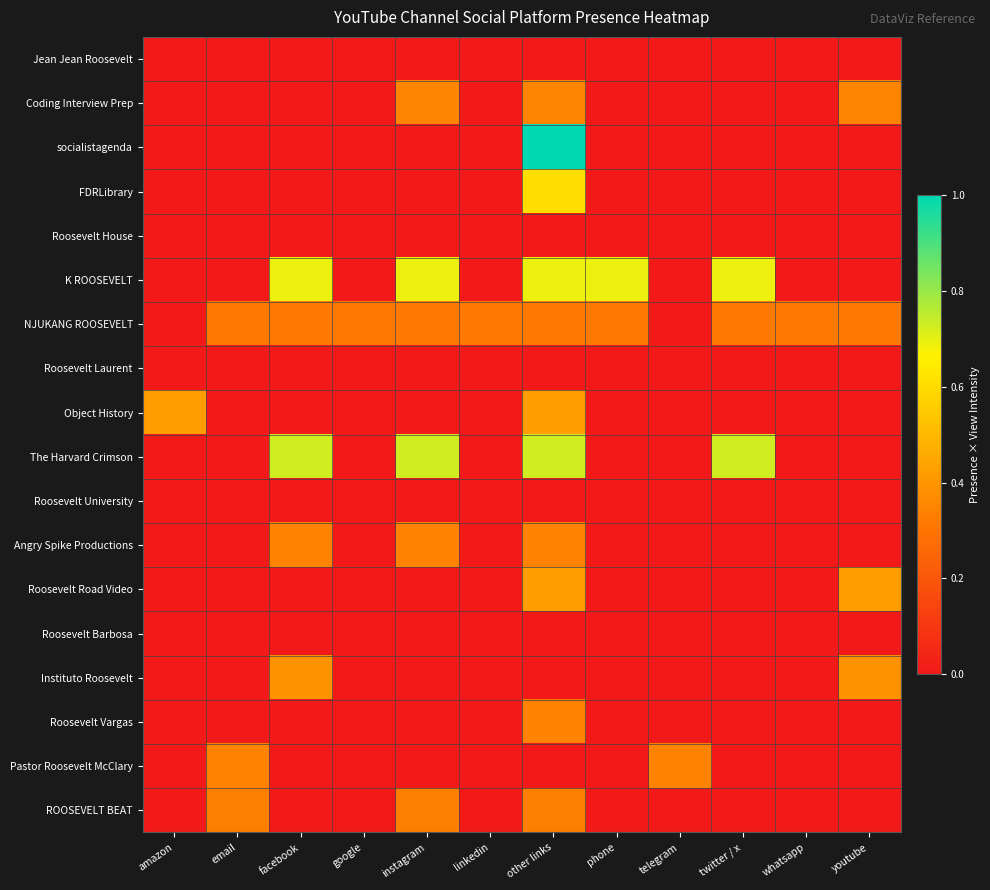

Reading left to right, extract all data points from this chart.

Jean Jean Roosevelt: amazon=0.0	email=0.0	facebook=0.0	google=0.0	instagram=0.0	linkedin=0.0	other links=0.0	phone=0.0	telegram=0.0	twitter / x=0.0	whatsapp=0.0	youtube=0.0
Coding Interview Prep: amazon=0.0	email=0.0	facebook=0.0	google=0.0	instagram=0.3	linkedin=0.0	other links=0.3	phone=0.0	telegram=0.0	twitter / x=0.0	whatsapp=0.0	youtube=0.3
socialistagenda: amazon=0.0	email=0.0	facebook=0.0	google=0.0	instagram=0.0	linkedin=0.0	other links=1.0	phone=0.0	telegram=0.0	twitter / x=0.0	whatsapp=0.0	youtube=0.0
FDRLibrary: amazon=0.0	email=0.0	facebook=0.0	google=0.0	instagram=0.0	linkedin=0.0	other links=0.6	phone=0.0	telegram=0.0	twitter / x=0.0	whatsapp=0.0	youtube=0.0
Roosevelt House: amazon=0.0	email=0.0	facebook=0.0	google=0.0	instagram=0.0	linkedin=0.0	other links=0.0	phone=0.0	telegram=0.0	twitter / x=0.0	whatsapp=0.0	youtube=0.0
K ROOSEVELT: amazon=0.0	email=0.0	facebook=0.7	google=0.0	instagram=0.7	linkedin=0.0	other links=0.7	phone=0.7	telegram=0.0	twitter / x=0.7	whatsapp=0.0	youtube=0.0
NJUKANG ROOSEVELT: amazon=0.0	email=0.3	facebook=0.3	google=0.3	instagram=0.3	linkedin=0.3	other links=0.3	phone=0.3	telegram=0.0	twitter / x=0.3	whatsapp=0.3	youtube=0.3
Roosevelt Laurent: amazon=0.0	email=0.0	facebook=0.0	google=0.0	instagram=0.0	linkedin=0.0	other links=0.0	phone=0.0	telegram=0.0	twitter / x=0.0	whatsapp=0.0	youtube=0.0
Object History: amazon=0.4	email=0.0	facebook=0.0	google=0.0	instagram=0.0	linkedin=0.0	other links=0.4	phone=0.0	telegram=0.0	twitter / x=0.0	whatsapp=0.0	youtube=0.0
The Harvard Crimson: amazon=0.0	email=0.0	facebook=0.7	google=0.0	instagram=0.7	linkedin=0.0	other links=0.7	phone=0.0	telegram=0.0	twitter / x=0.7	whatsapp=0.0	youtube=0.0
Roosevelt University: amazon=0.0	email=0.0	facebook=0.0	google=0.0	instagram=0.0	linkedin=0.0	other links=0.0	phone=0.0	telegram=0.0	twitter / x=0.0	whatsapp=0.0	youtube=0.0
Angry Spike Productions: amazon=0.0	email=0.0	facebook=0.3	google=0.0	instagram=0.3	linkedin=0.0	other links=0.3	phone=0.0	telegram=0.0	twitter / x=0.0	whatsapp=0.0	youtube=0.0
Roosevelt Road Video: amazon=0.0	email=0.0	facebook=0.0	google=0.0	instagram=0.0	linkedin=0.0	other links=0.4	phone=0.0	telegram=0.0	twitter / x=0.0	whatsapp=0.0	youtube=0.4
Roosevelt Barbosa: amazon=0.0	email=0.0	facebook=0.0	google=0.0	instagram=0.0	linkedin=0.0	other links=0.0	phone=0.0	telegram=0.0	twitter / x=0.0	whatsapp=0.0	youtube=0.0
Instituto Roosevelt: amazon=0.0	email=0.0	facebook=0.4	google=0.0	instagram=0.0	linkedin=0.0	other links=0.0	phone=0.0	telegram=0.0	twitter / x=0.0	whatsapp=0.0	youtube=0.4
Roosevelt Vargas: amazon=0.0	email=0.0	facebook=0.0	google=0.0	instagram=0.0	linkedin=0.0	other links=0.3	phone=0.0	telegram=0.0	twitter / x=0.0	whatsapp=0.0	youtube=0.0
Pastor Roosevelt McClary: amazon=0.0	email=0.3	facebook=0.0	google=0.0	instagram=0.0	linkedin=0.0	other links=0.0	phone=0.0	telegram=0.3	twitter / x=0.0	whatsapp=0.0	youtube=0.0
ROOSEVELT BEAT: amazon=0.0	email=0.3	facebook=0.0	google=0.0	instagram=0.3	linkedin=0.0	other links=0.3	phone=0.0	telegram=0.0	twitter / x=0.0	whatsapp=0.0	youtube=0.0